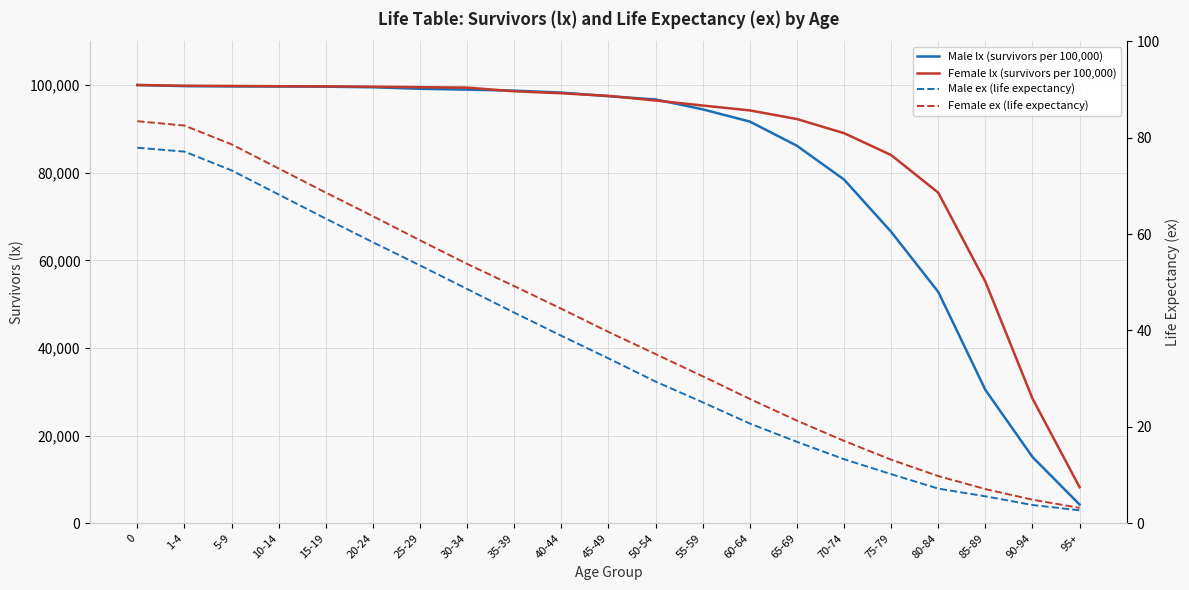

What is the difference between the maximum and minimum values in the Male ex (life expectancy) series?

75.2